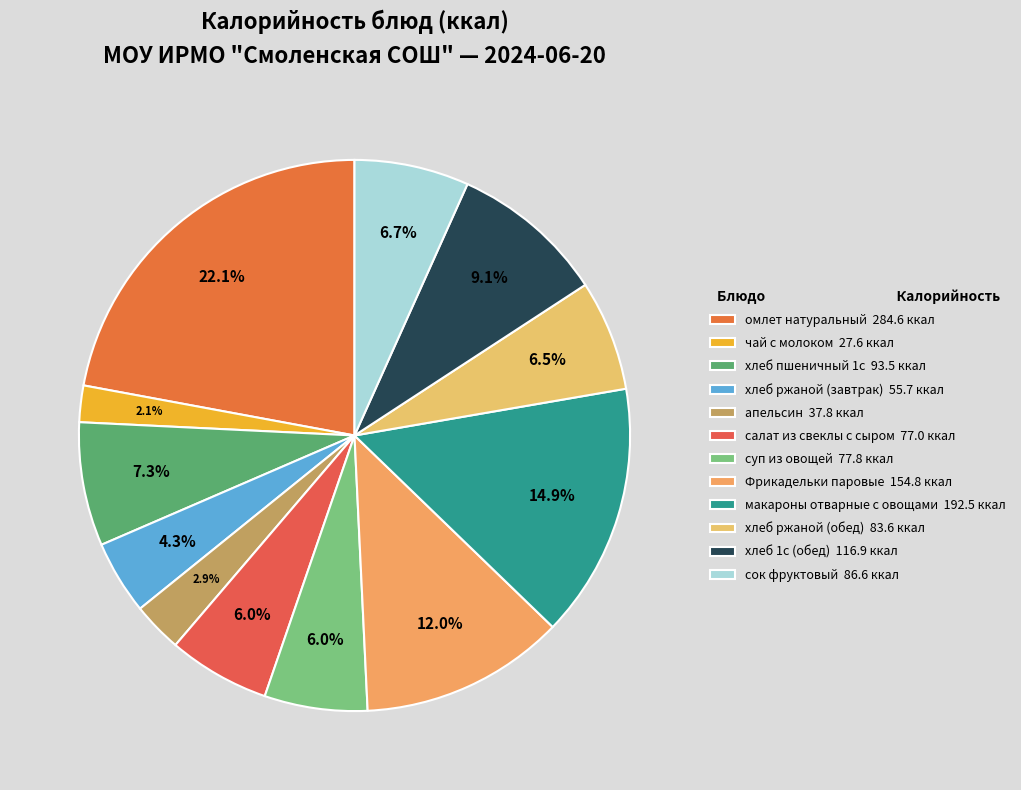

What is the ratio of the value at хлеб ржаной (обед) to the value at салат из свеклы с сыром?

1.1